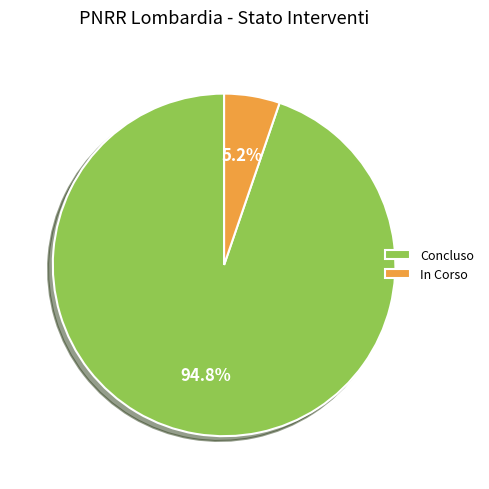

Which slice is the largest?

Concluso